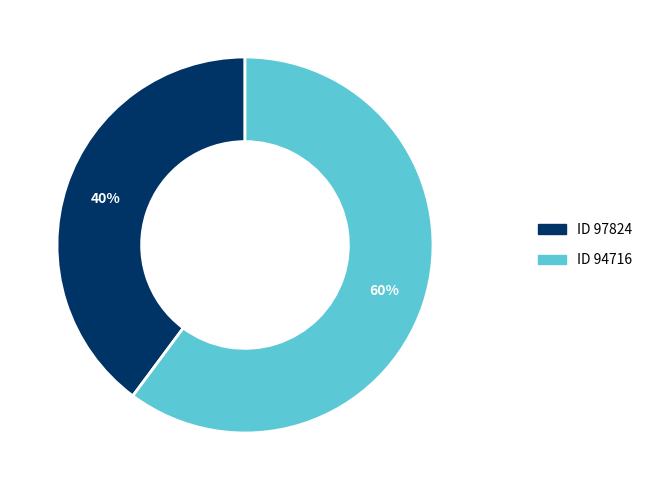

Between ID 97824 and ID 94716, which is larger?

ID 94716